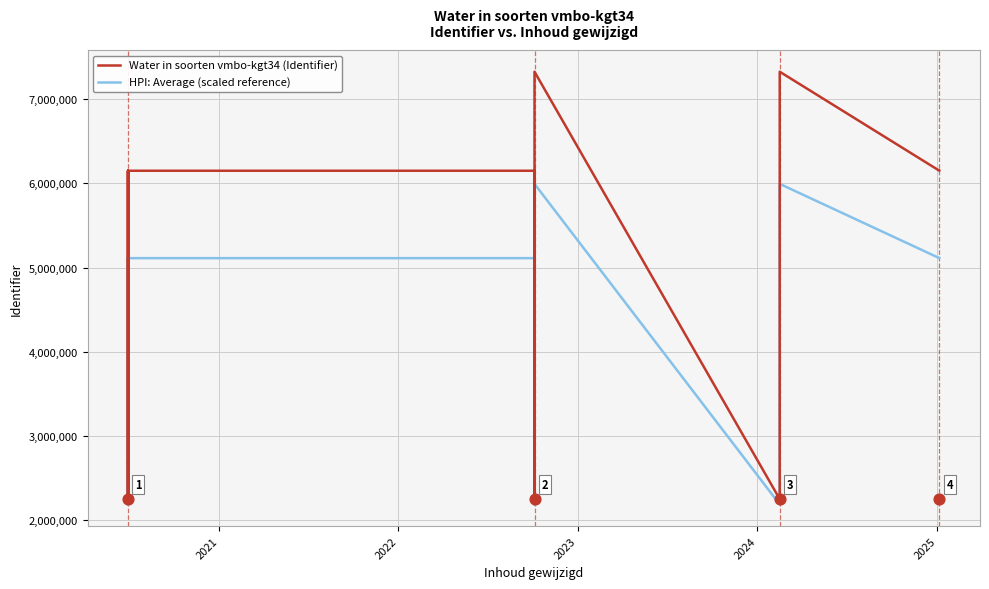

Which series contains the lowest Y value?

HPI: Average (scaled reference)